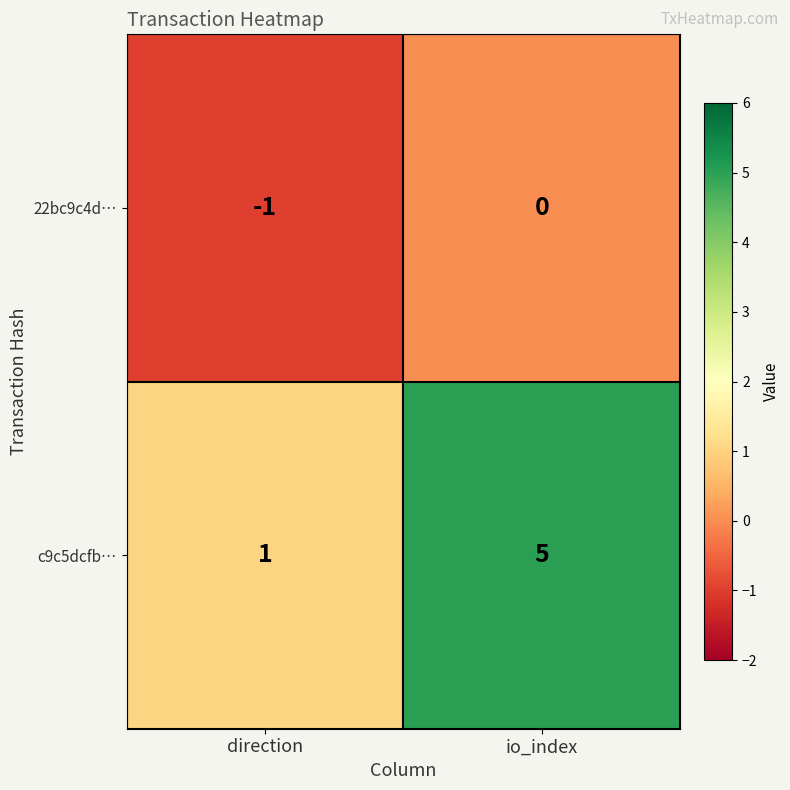

Rank the series by their maximum value, from highest to lowest.

c9c5dcfb…, 22bc9c4d…